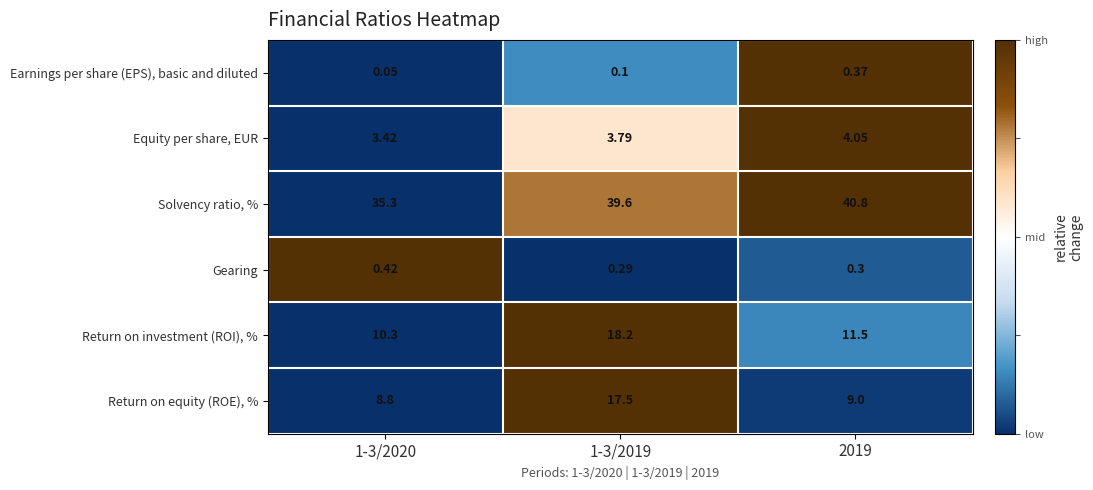

Rank the series by their maximum value, from lowest to highest.

Earnings per share (EPS), basic and diluted, Gearing, Equity per share, EUR, Return on equity (ROE), %, Return on investment (ROI), %, Solvency ratio, %